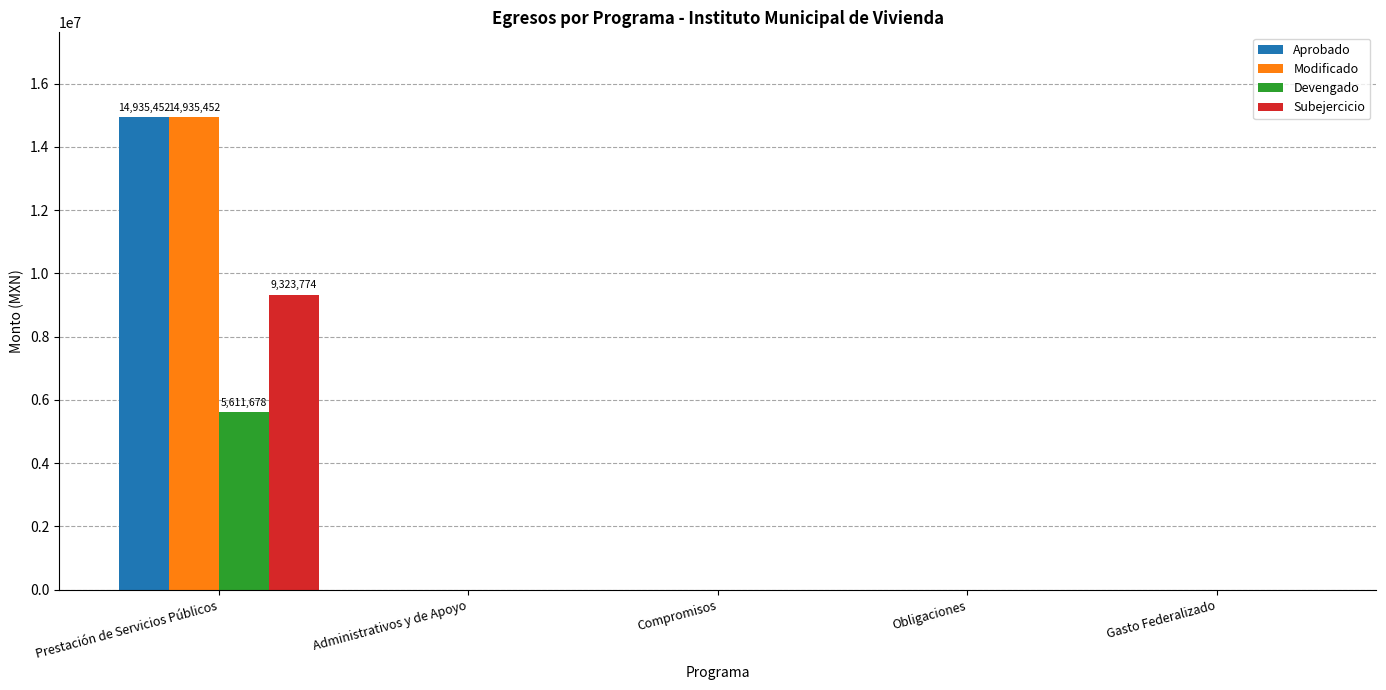

Are the bars horizontal?

No